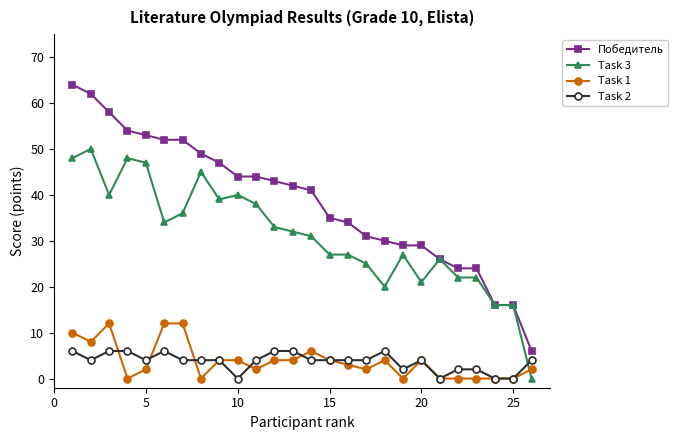

What is the sum of all Task 1 values?

99